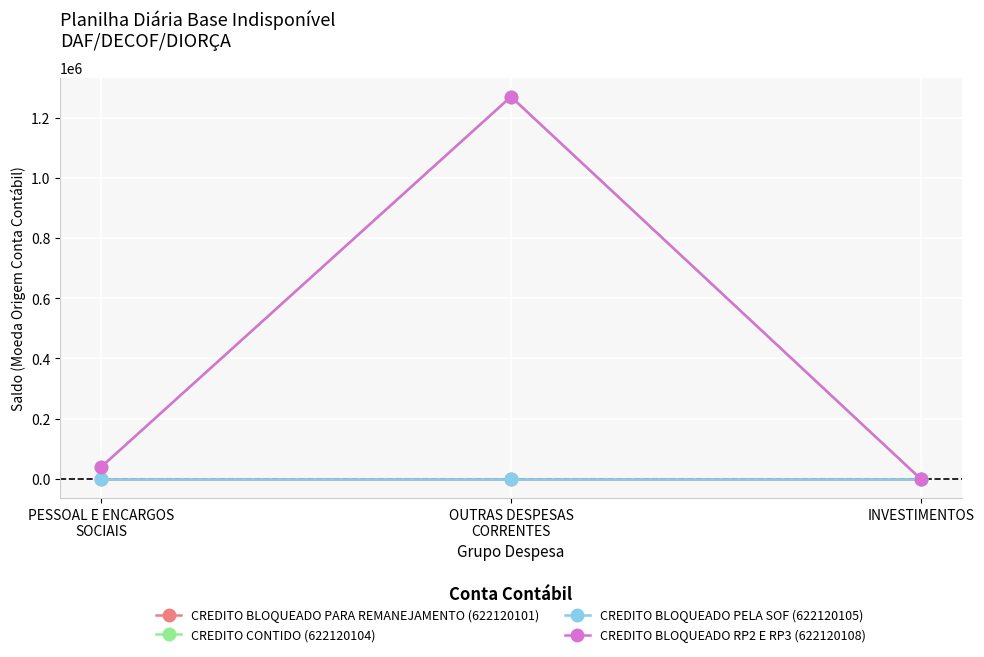

Is this an area chart (filled region under the line)?

No